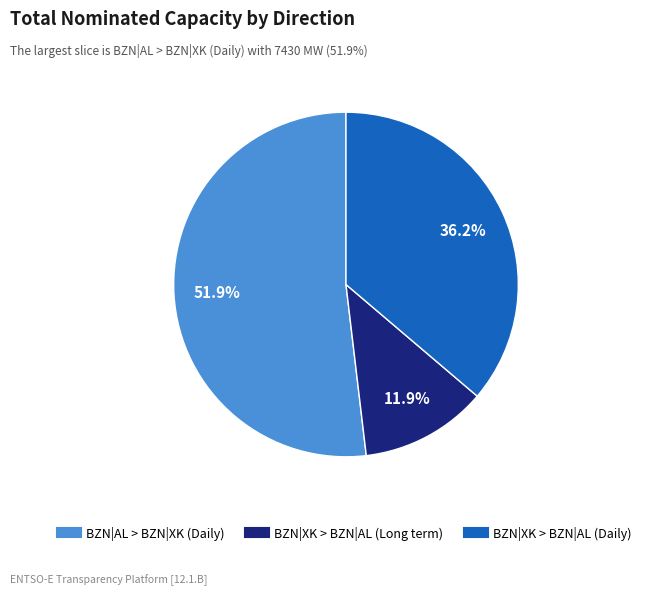

Which slice is the largest?

BZN|AL > BZN|XK (Daily)